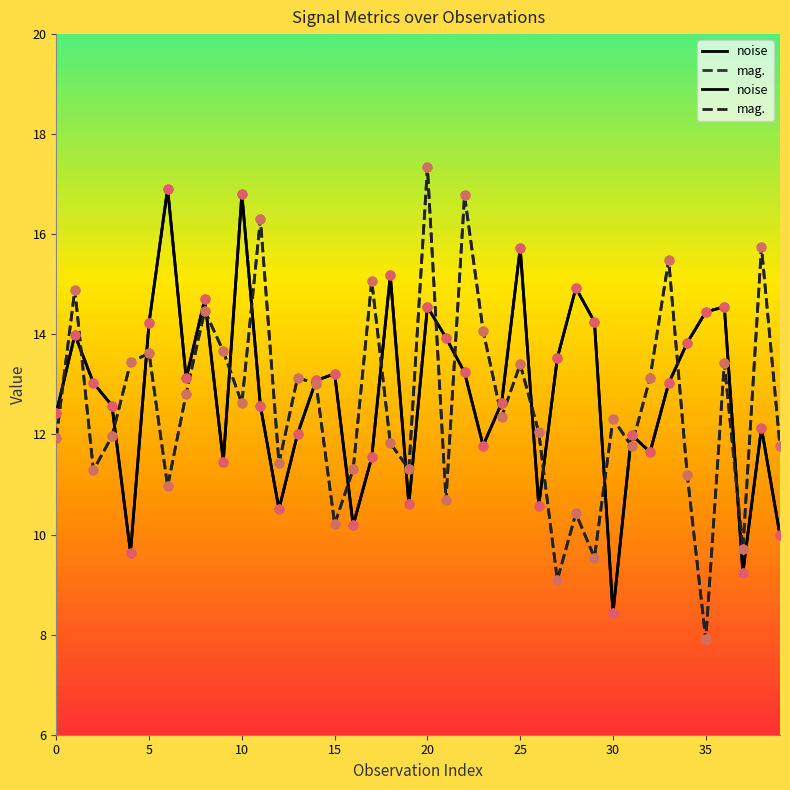

Which series has the largest total across all categories?

noise